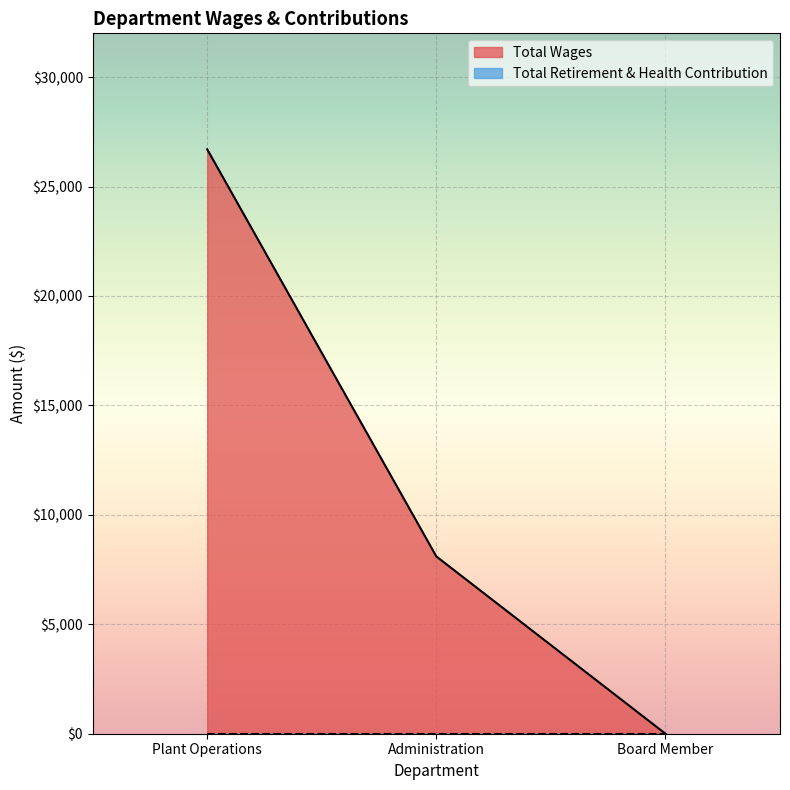

What is the sum of all values?

34800